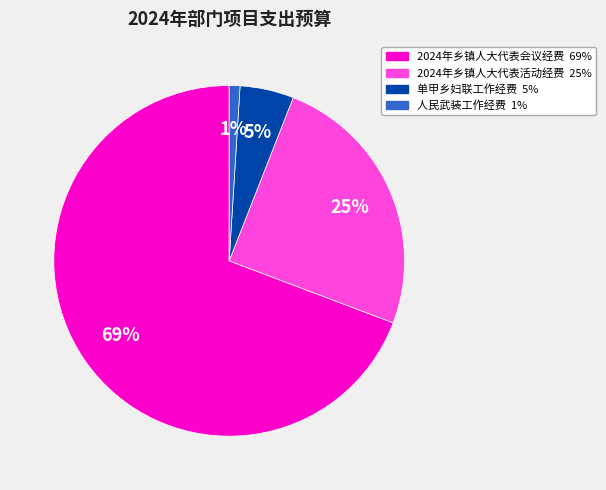

The 2024年乡镇人大代表会议经费 slice represents 80% of the pie. True or false?

False